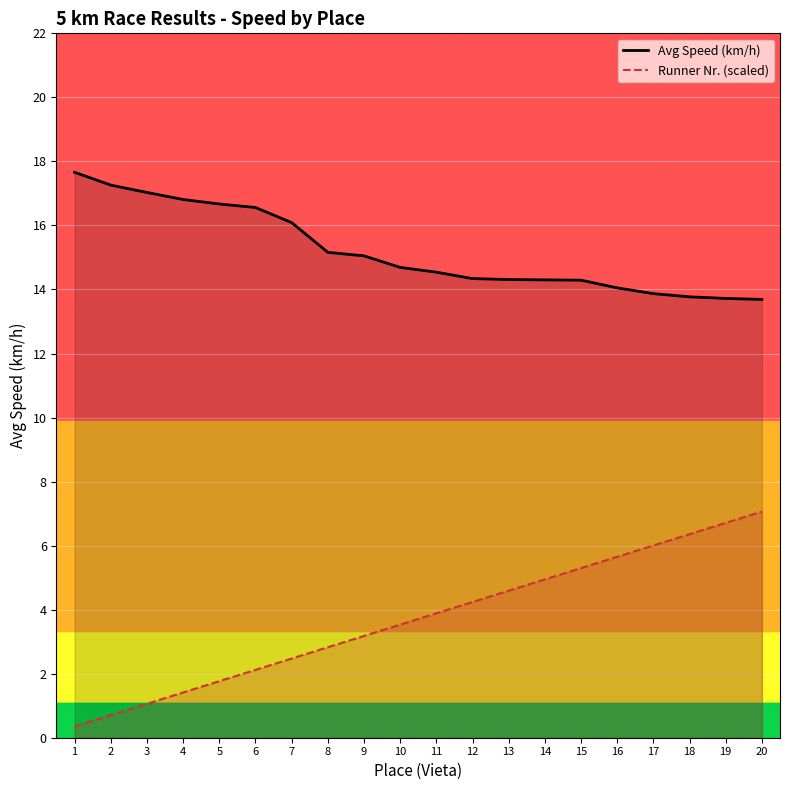

How many data points in Runner Nr. (scaled) are less than 3?

8